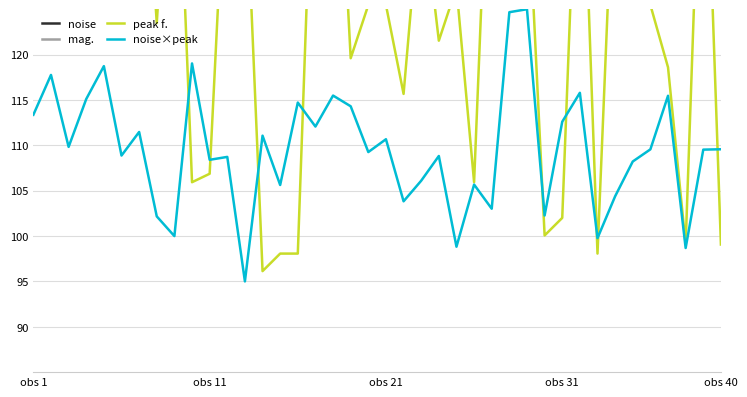

How many distinct data groups are displayed?

4